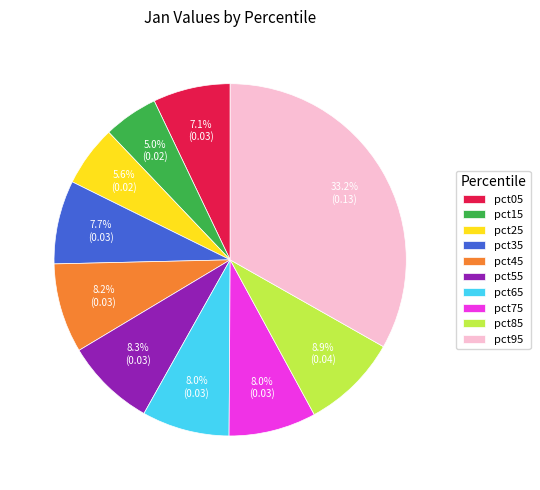

To the nearest percent, what percentage of the pie is pct05?

7%